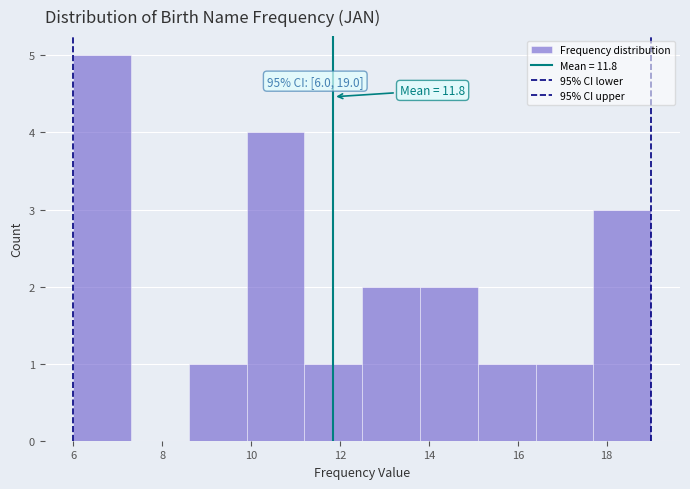

Over which range of the x-axis is the bar tallest?

6.0 to 7.3